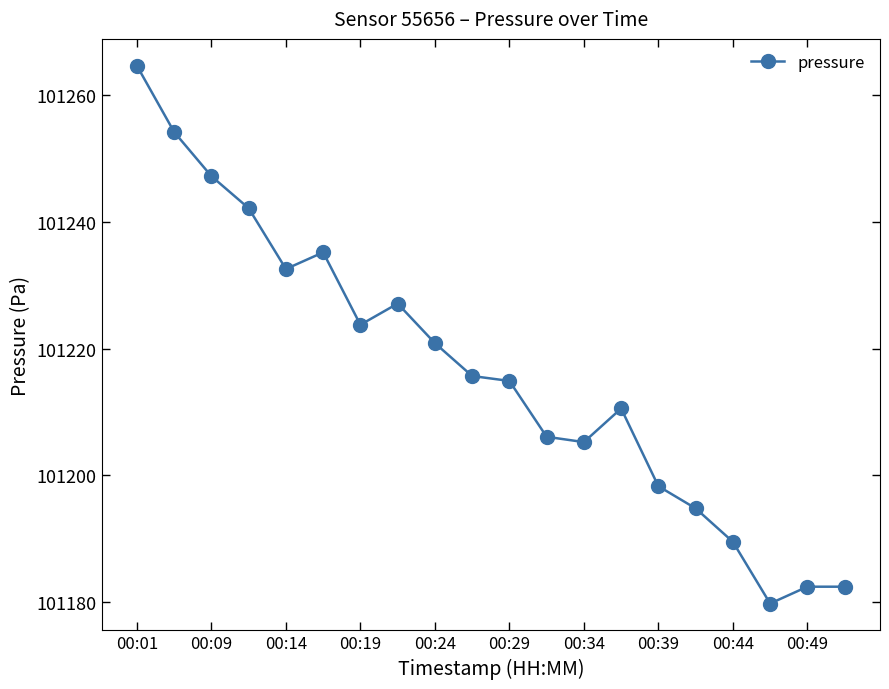

Does the chart have visible grid lines?

No